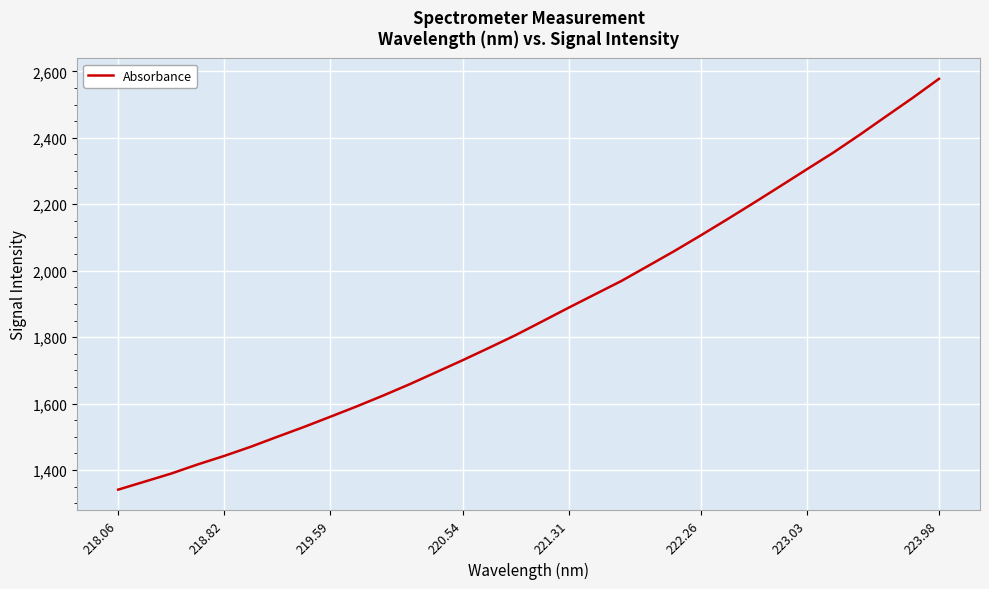

Reading right to left, extract all data points from this chart.

2577.7	2520.1	2464.7	2409.0	2355.3	2305.1	2254.5	2204.3	2154.9	2106.6	2059.3	2014.2	1969.3	1928.9	1888.5	1847.1	1806.1	1767.9	1730.5	1694.3	1658.3	1624.2	1591.4	1560.1	1529.3	1499.8	1469.9	1442.3	1416.7	1389.2	1365.0	1340.8